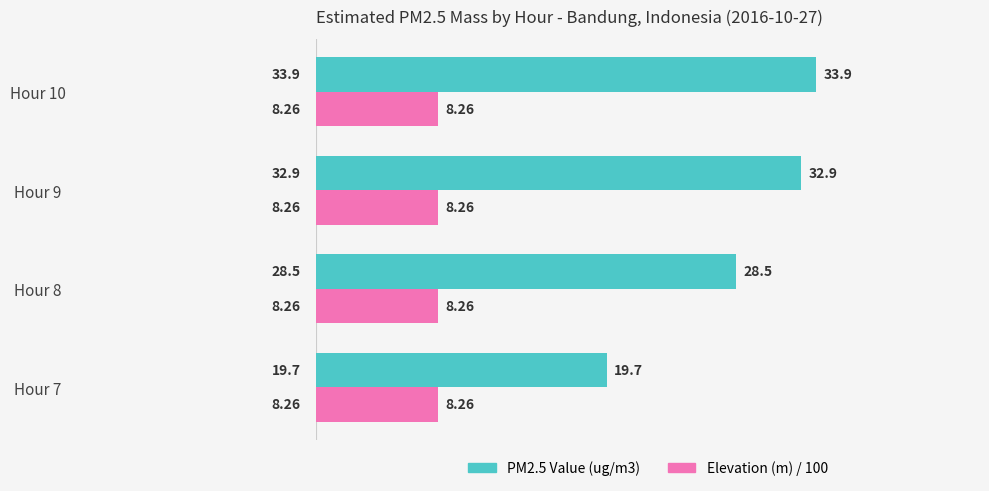

What is the total value across all series at Hour 10?

42.2